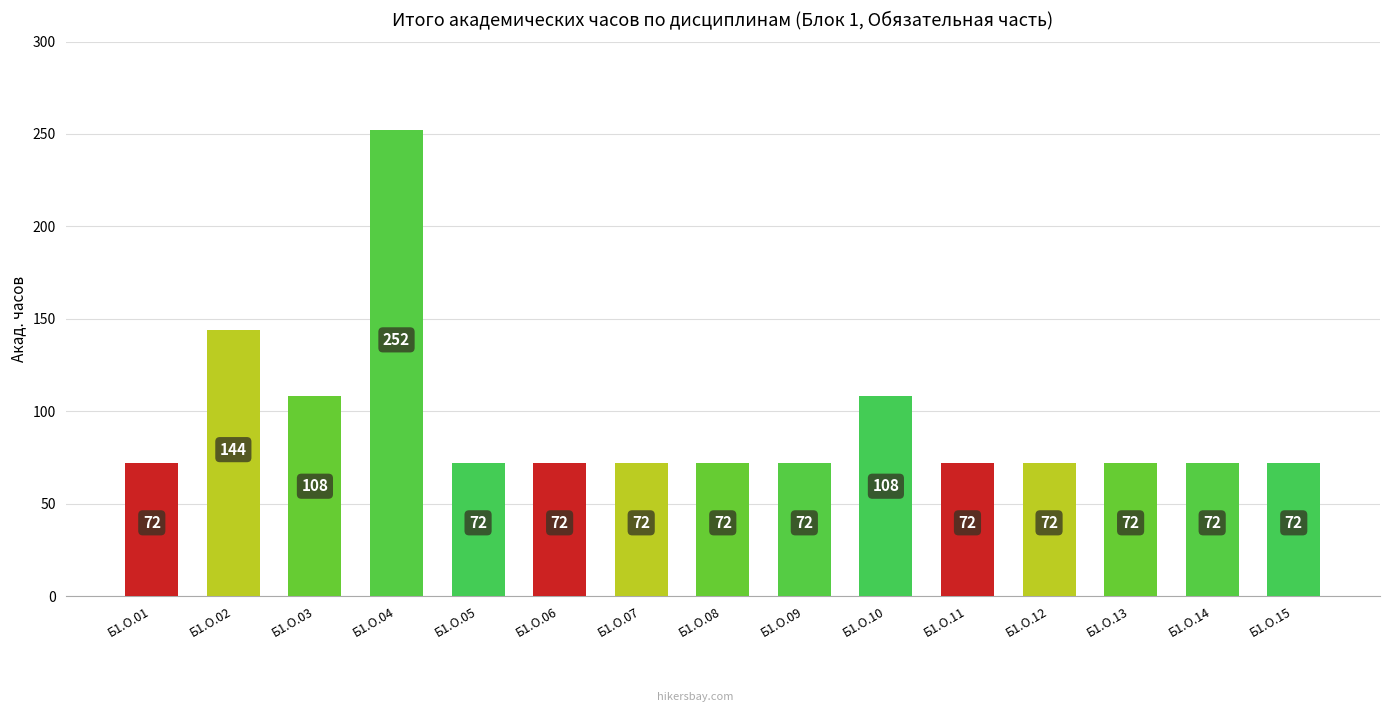

Does the chart contain stacked bars?

No